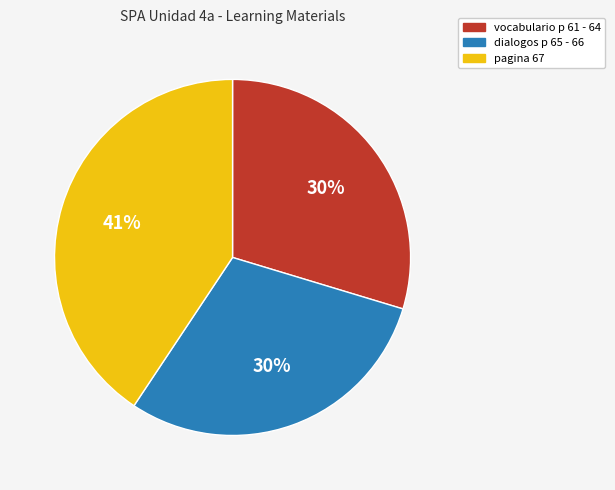

To the nearest percent, what percentage of the pie is dialogos p 65 - 66?

30%